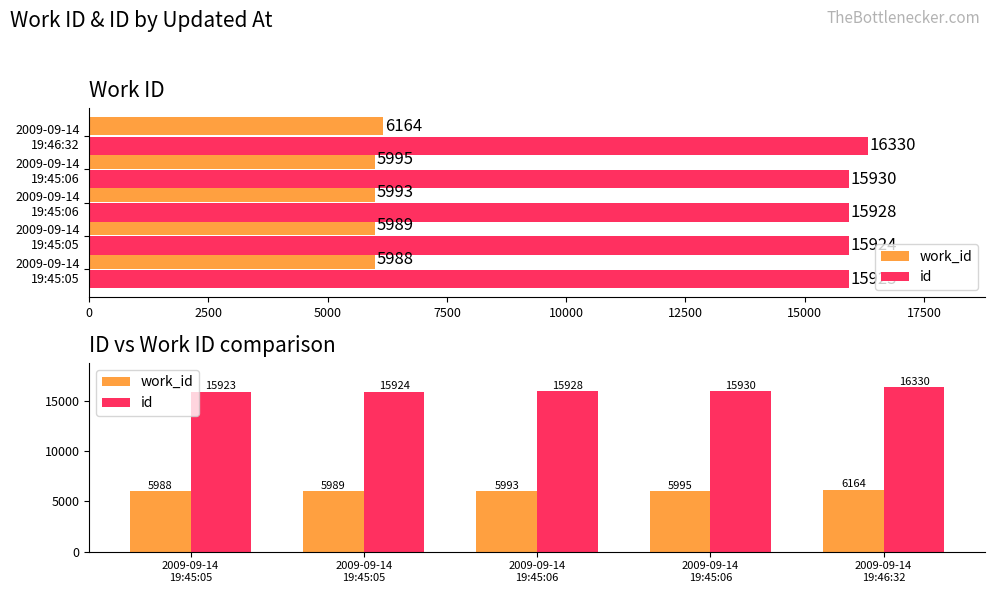

What is the sum of the work_id values at 0 and 2500?

11977